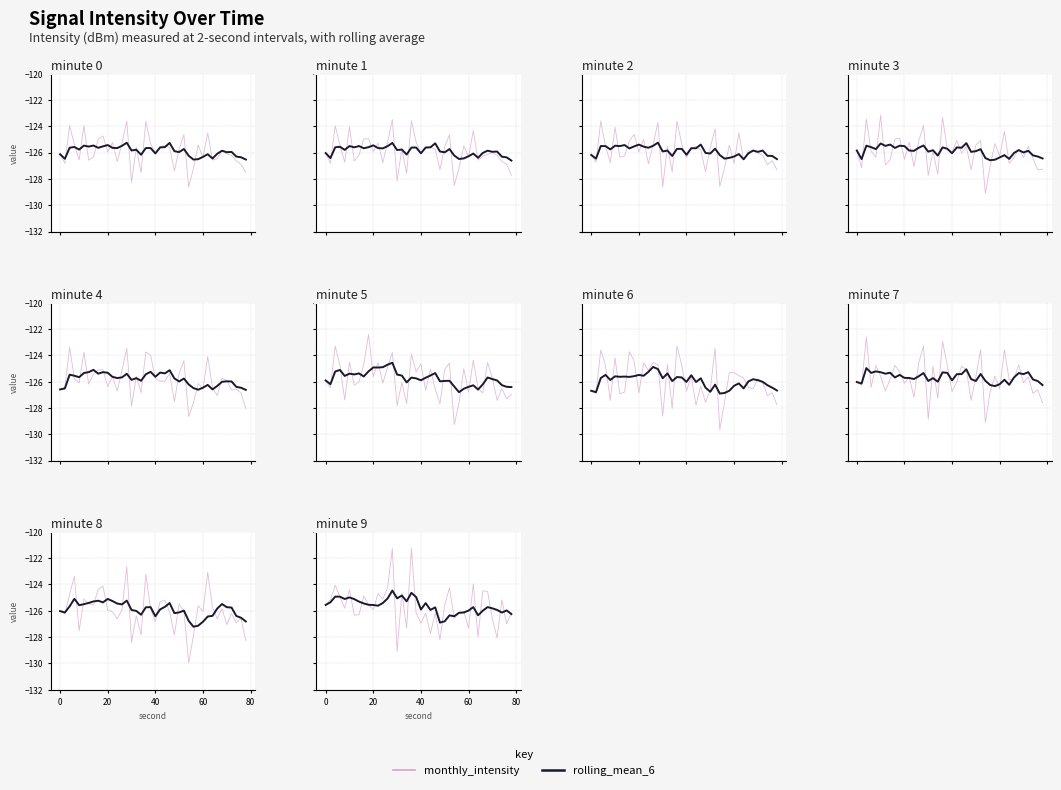

Rank the series at 20 from lowest to highest value.

rolling_mean_6, monthly_intensity